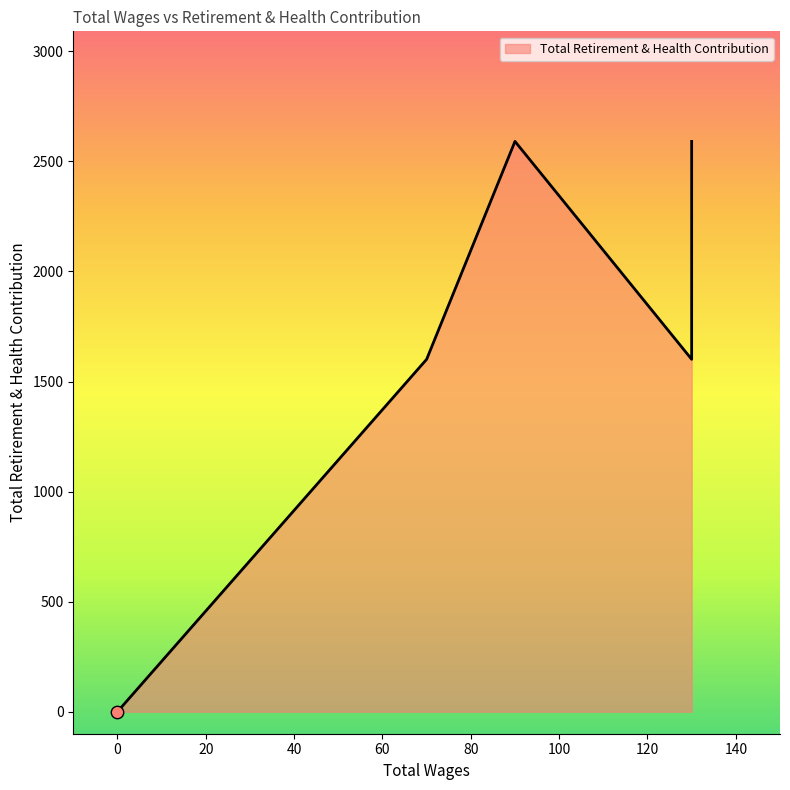

What is the change in value from 130.0 to 0.0?

-1601